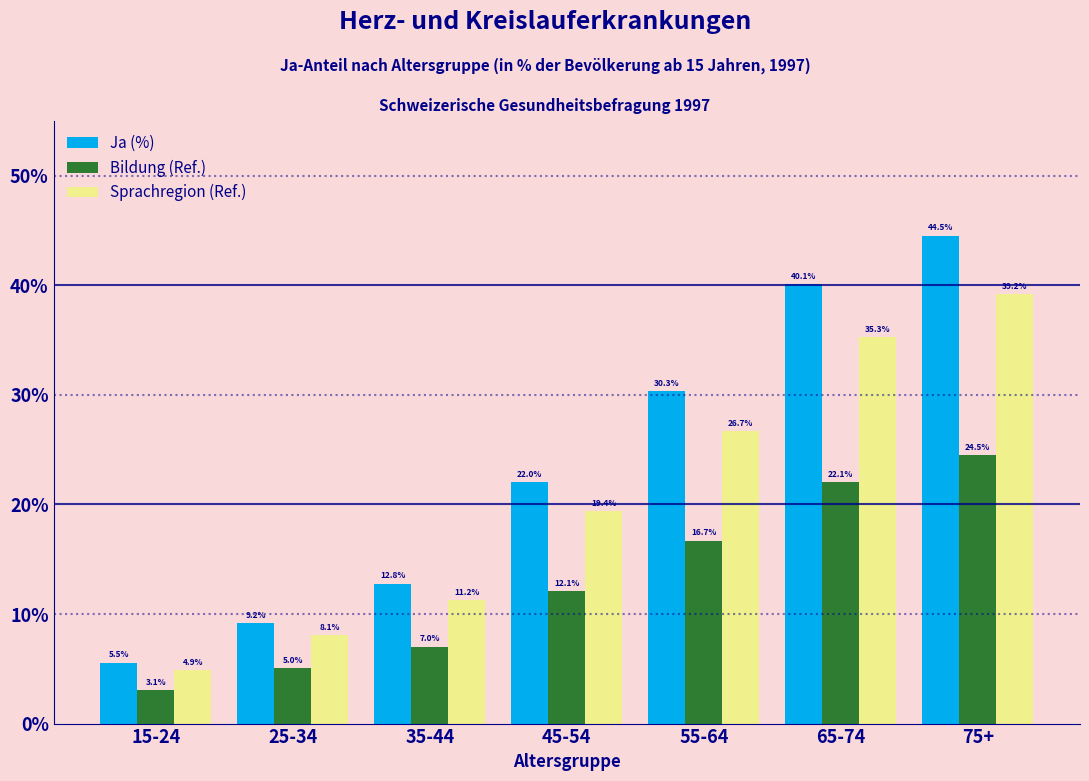

What value does the Ja (%) series have at 35-44?

12.8